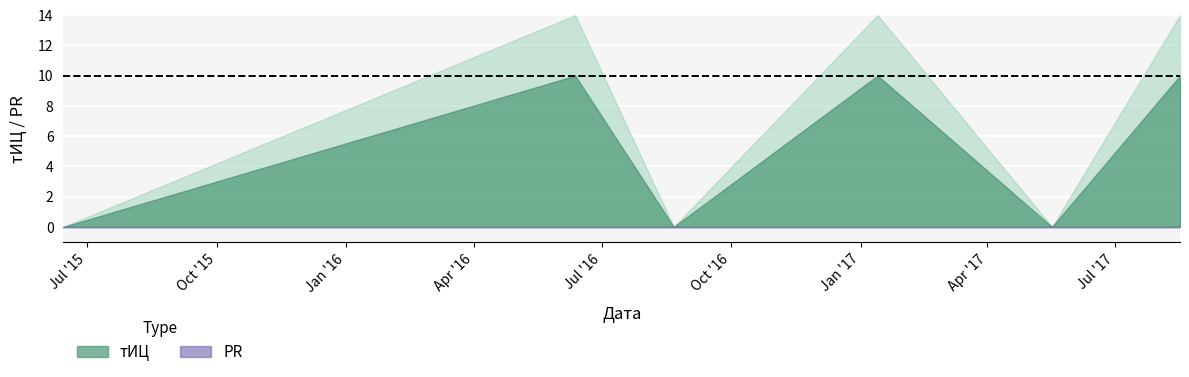

Count the number of categories in the chart.

6